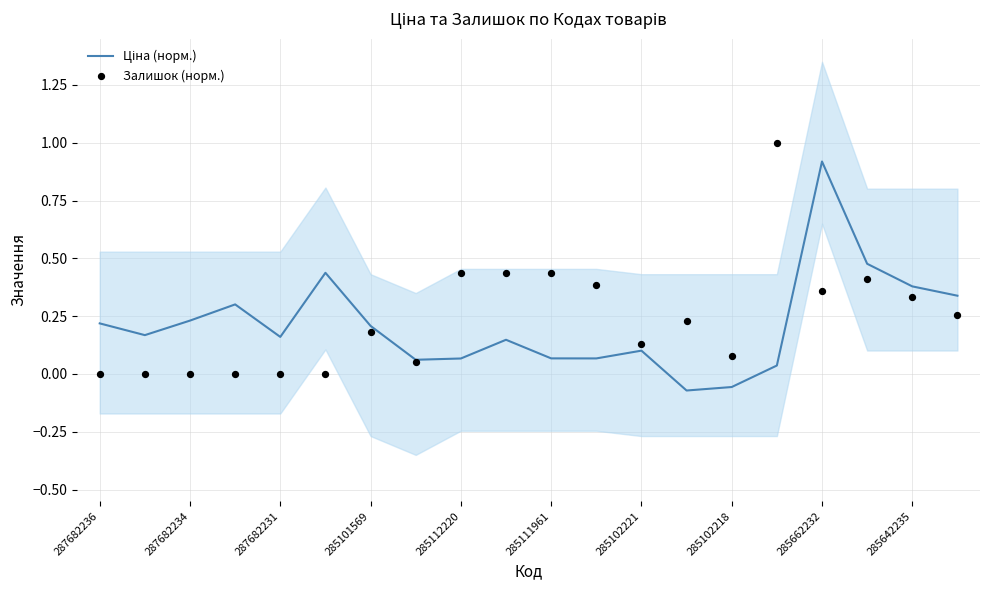

At which category is the sum across all series the highest?

285662232